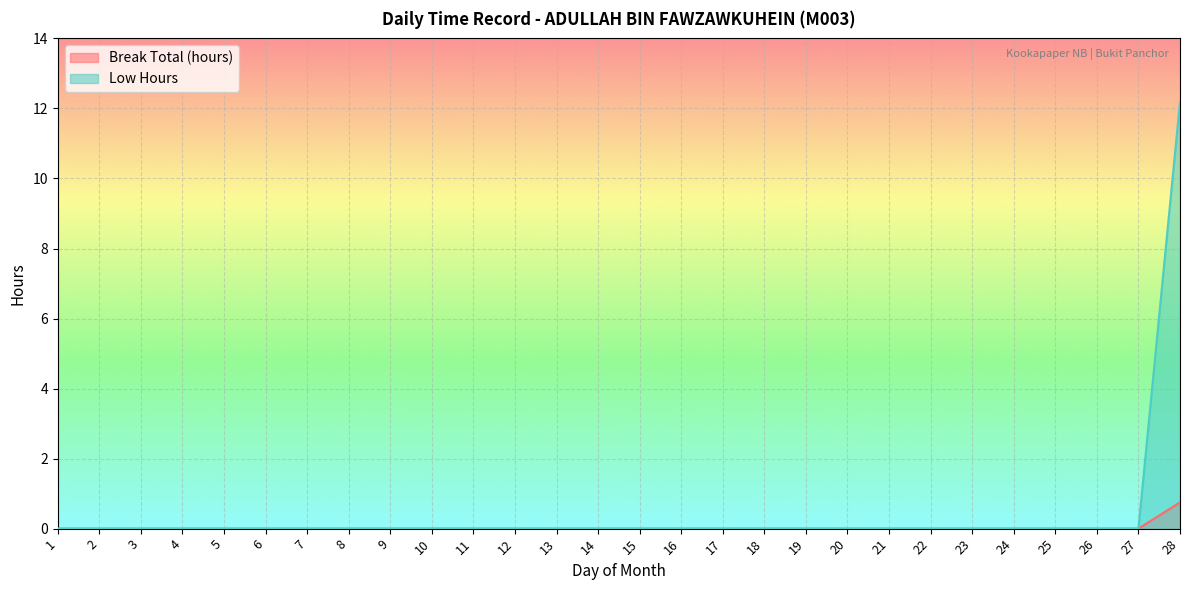

What is the sum of all Low Hours values?

12.2